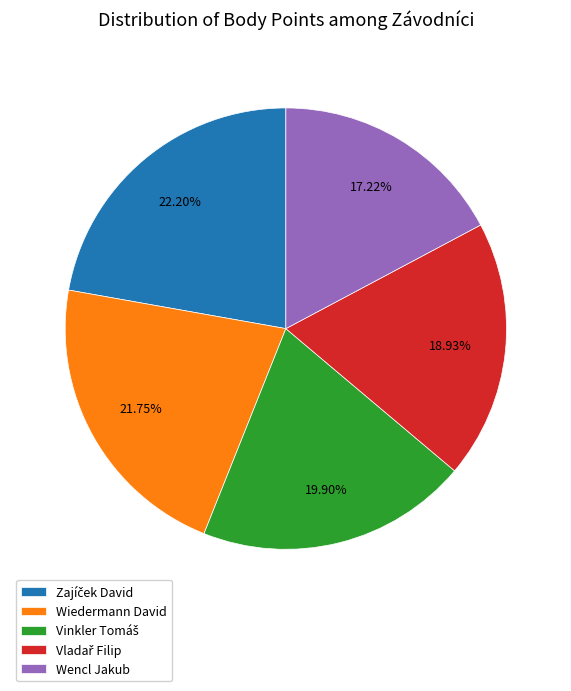

Between Wencl Jakub and Wiedermann David, which is larger?

Wiedermann David